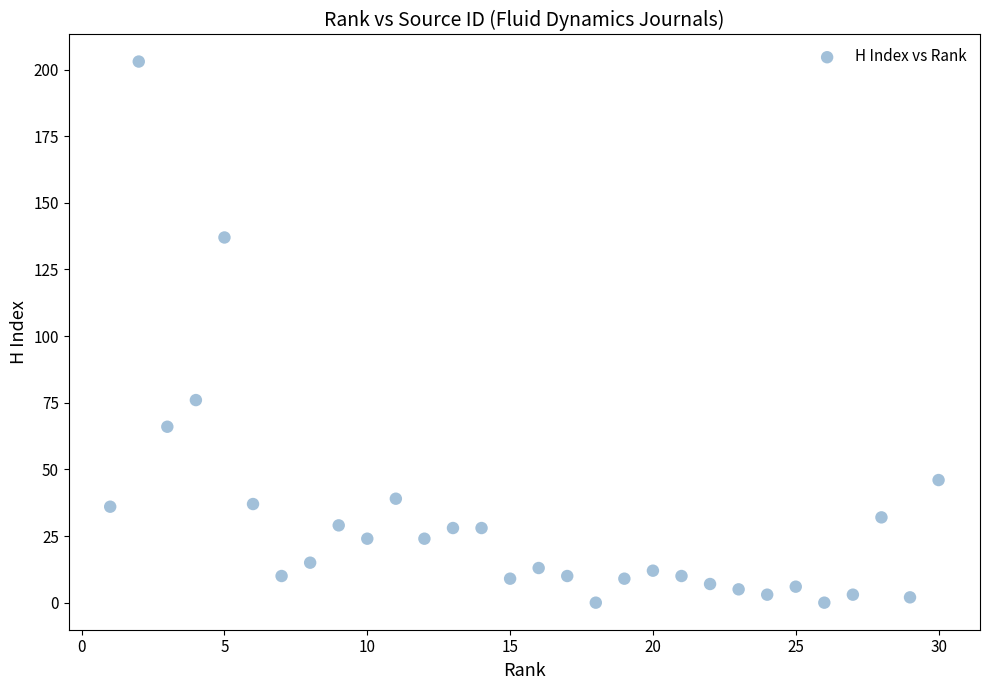

What Y value in the scatter plot is closest to 101?

76